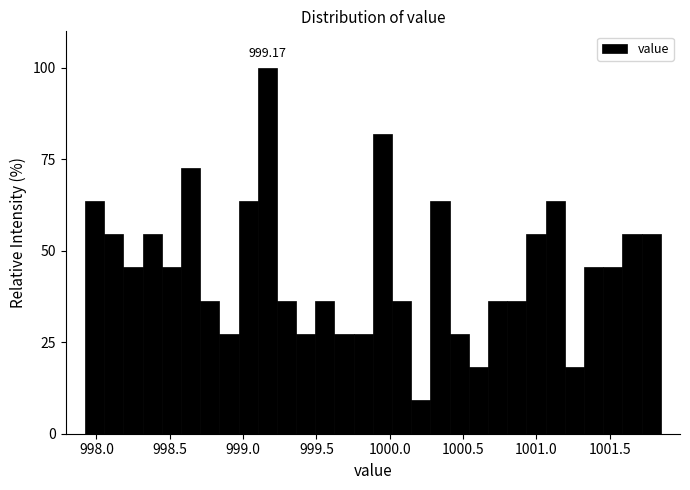

Read against the x-axis, roughly where is the centre of the tallest bar?

999.15